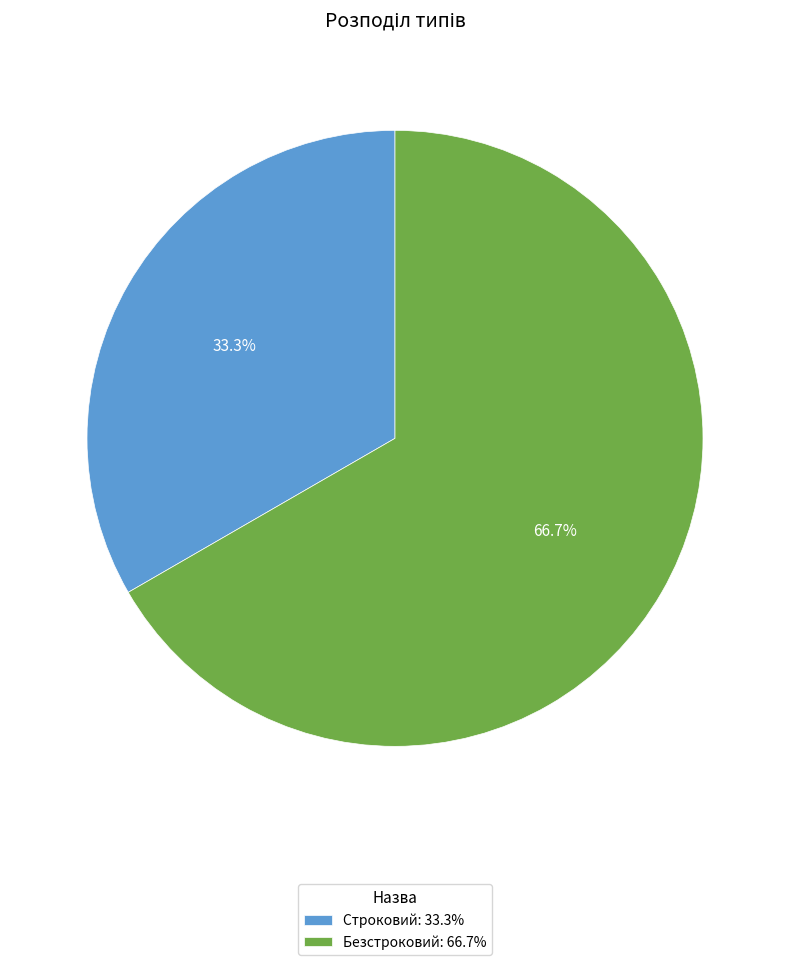

What portion of the pie excludes Безстроковий?

33.3%